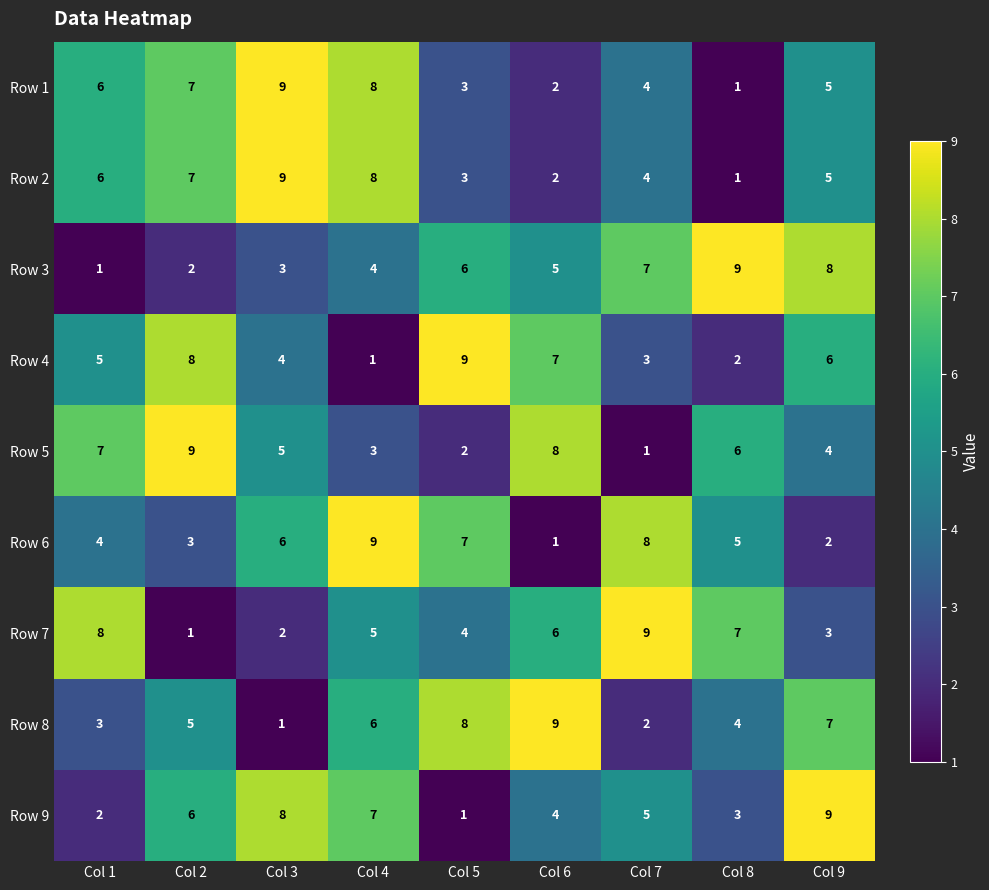

At which label does Row 7 reach its peak?

Col 7